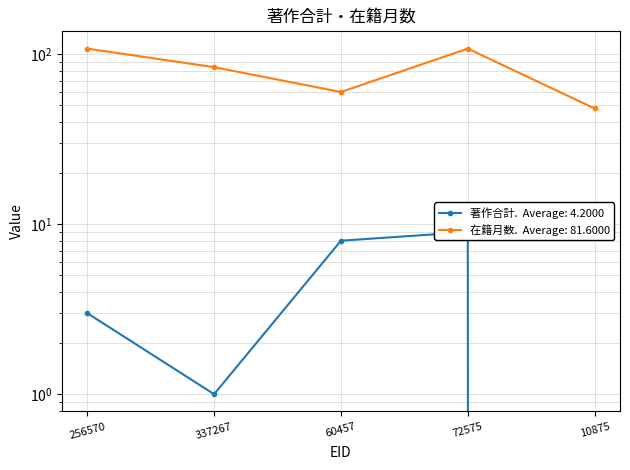

At 72575, list the series in order from smallest to largest.

著作合計, 在籍月数